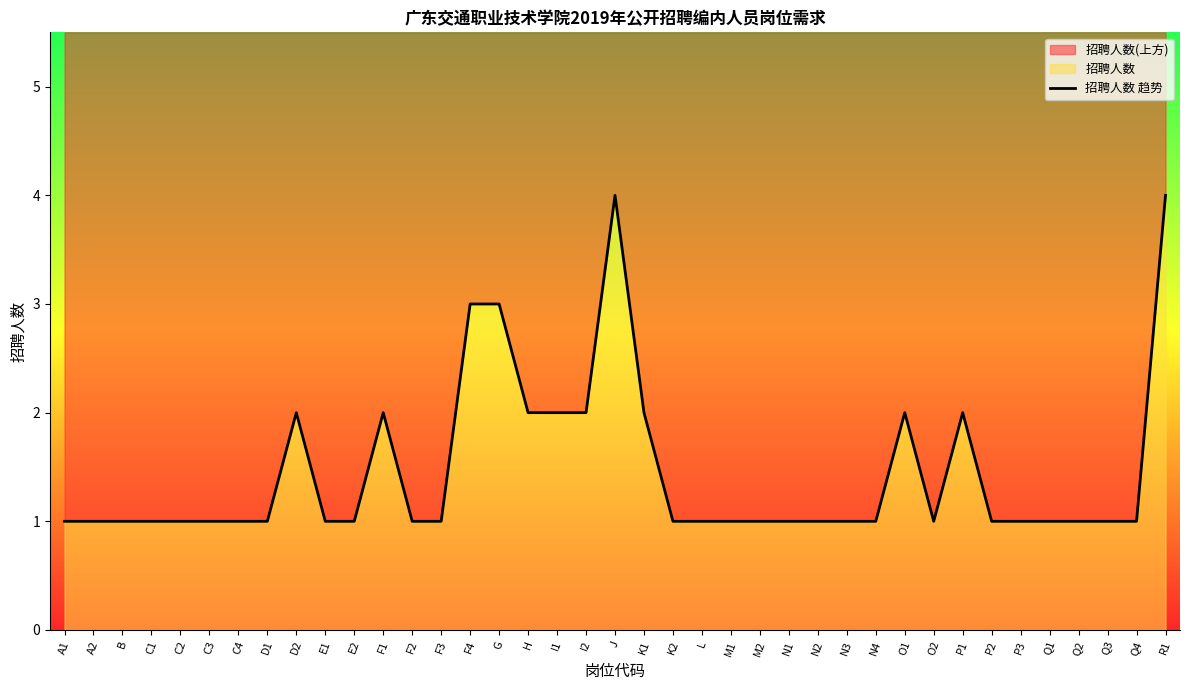

What is the label of the 29th point from the left?

N4